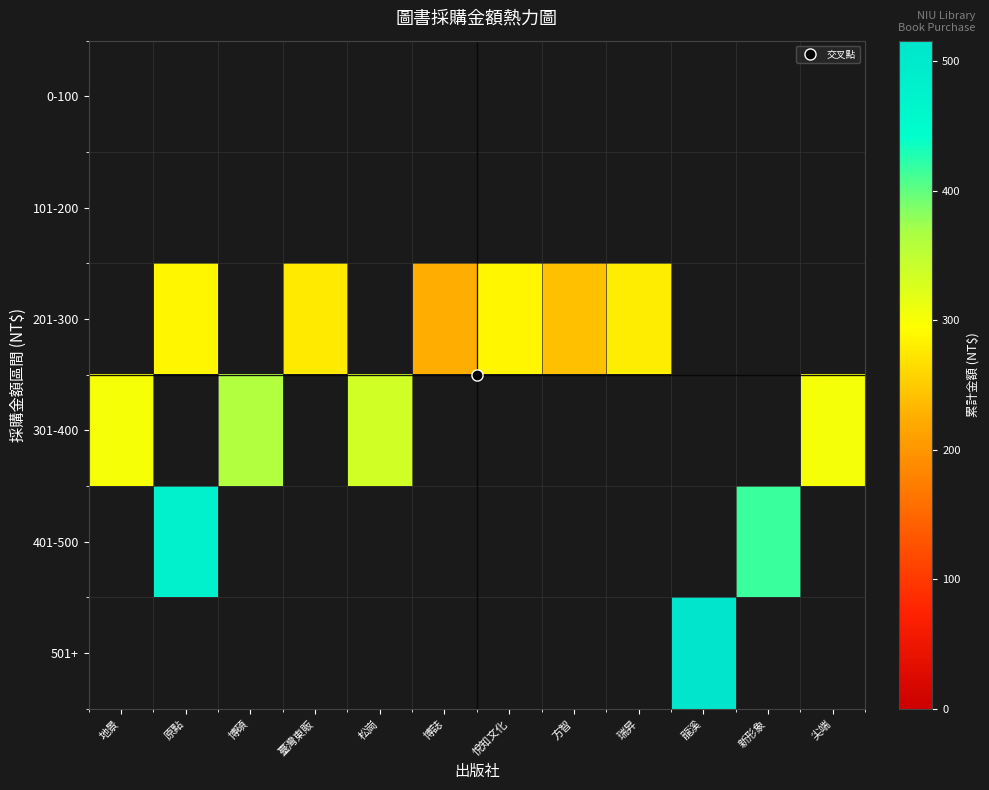

Between 原點 and 尖端, which is larger?

尖端